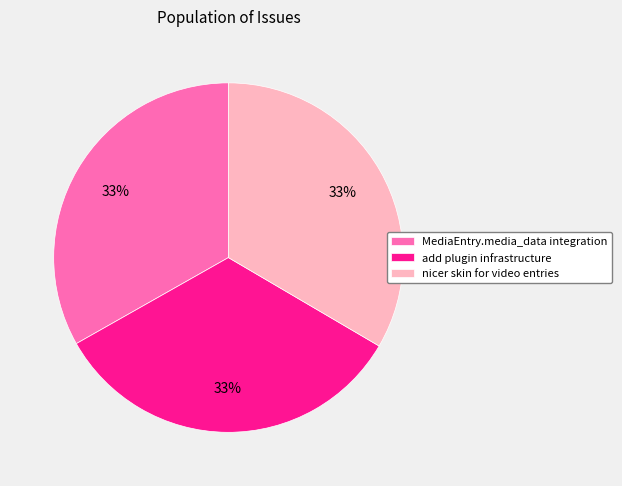

What percentage is the nicer skin for video entries slice, to the nearest percent?

33%